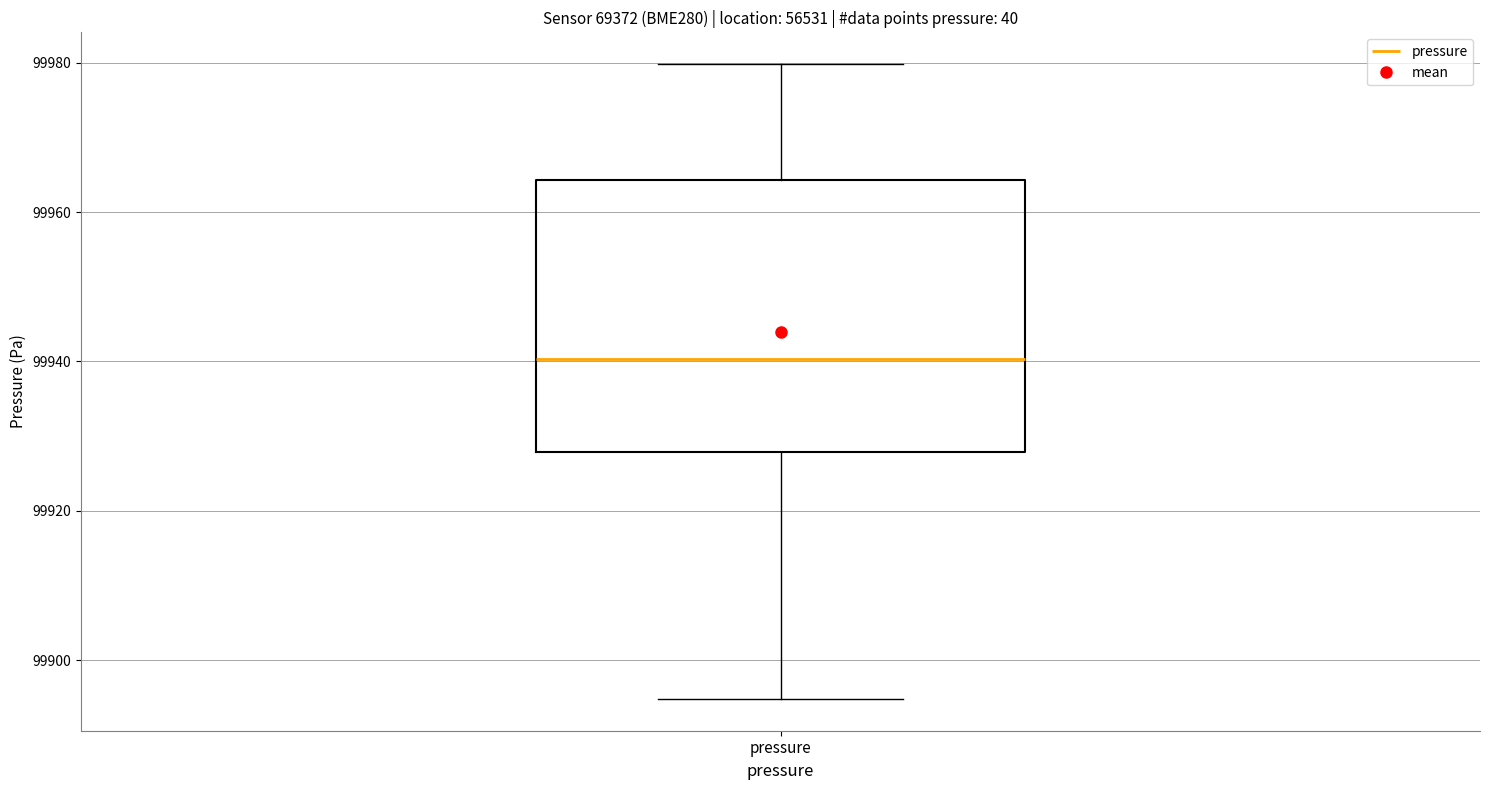

Transcribe this box plot: give where the median line is, the range the box spans, and where the two whiskers end, as read against the y-axis. The values are not printed on the chart, so give them approximately, as read against the axis.

median 99940, box 99928 to 99964, whiskers 99894 to 99980